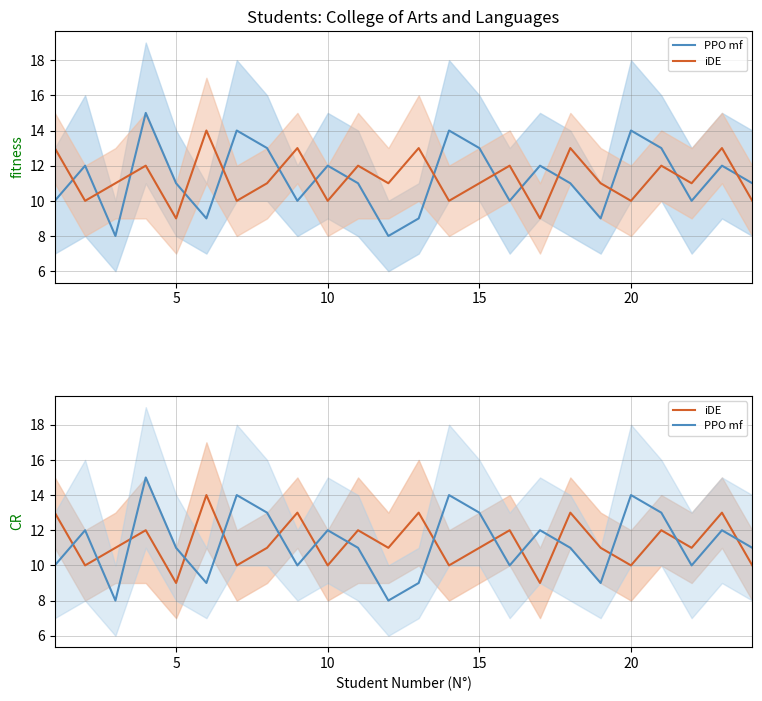

Which label corresponds to the largest value in the chart?

15